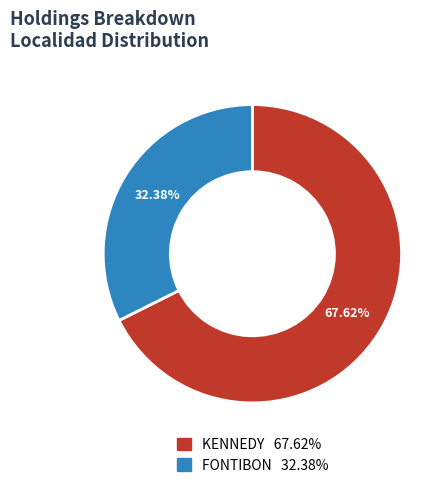

What percentage is the KENNEDY slice, to the nearest percent?

68%